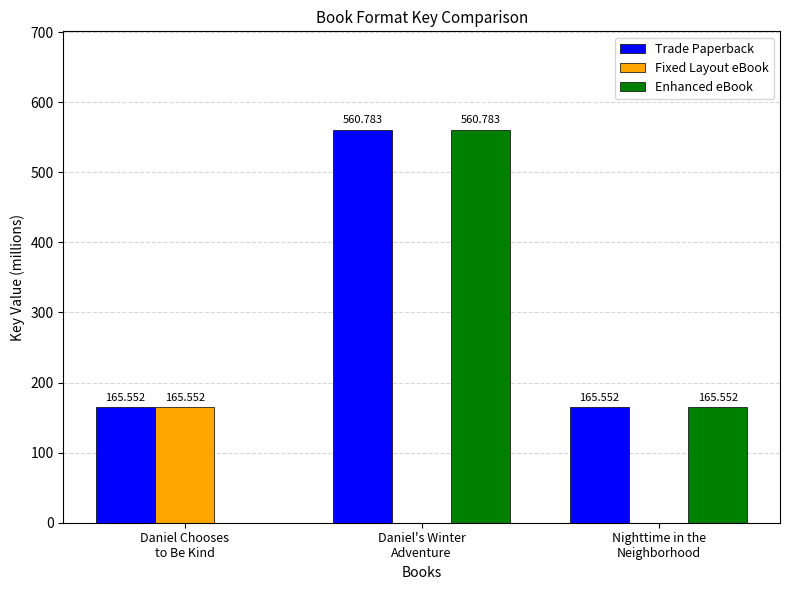

True or false: Fixed Layout eBook has a value of 261.2 at Daniel Chooses
to Be Kind.

False